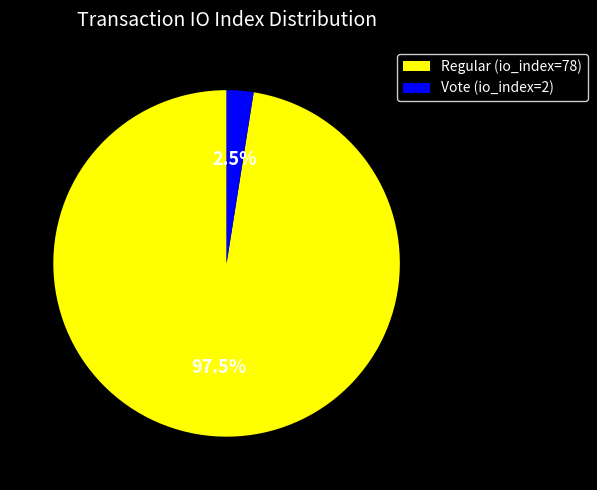

Is the sum of Regular (io_index=78) and Vote (io_index=2) greater than half?

Yes